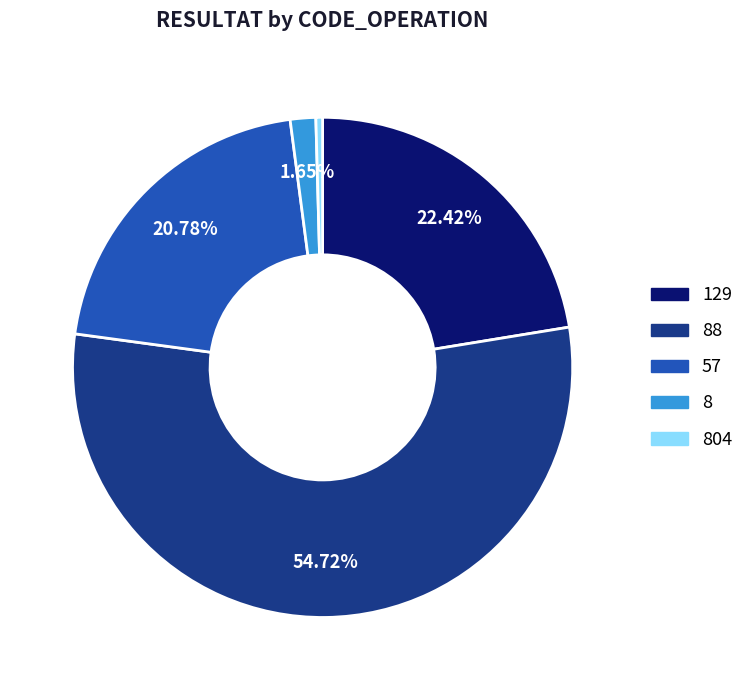

Is there a majority slice in this chart?

Yes